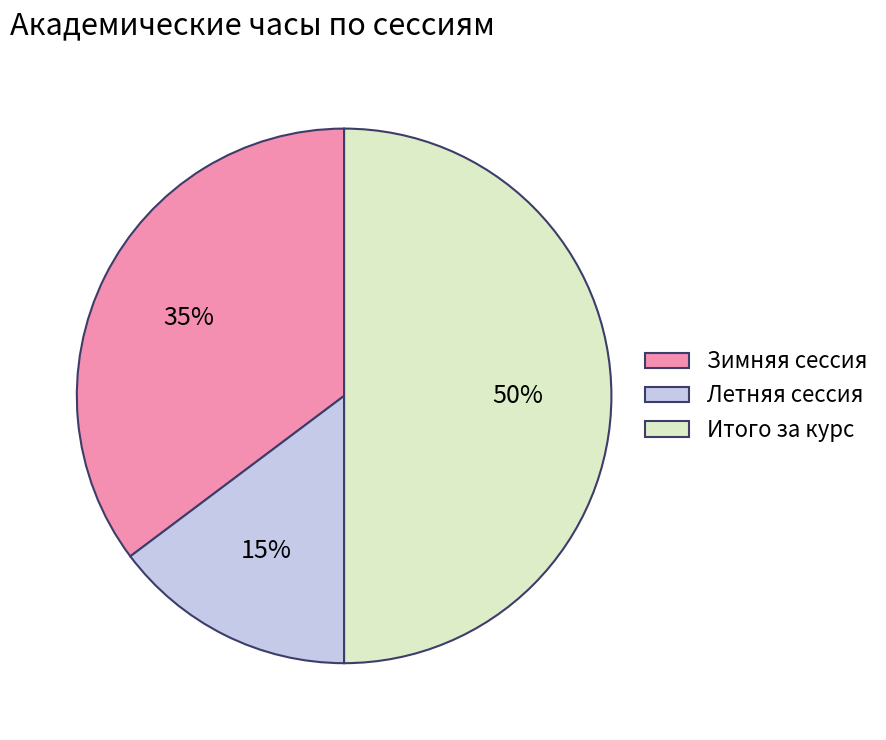

Is the sum of Зимняя сессия and Итого за курс greater than half?

Yes